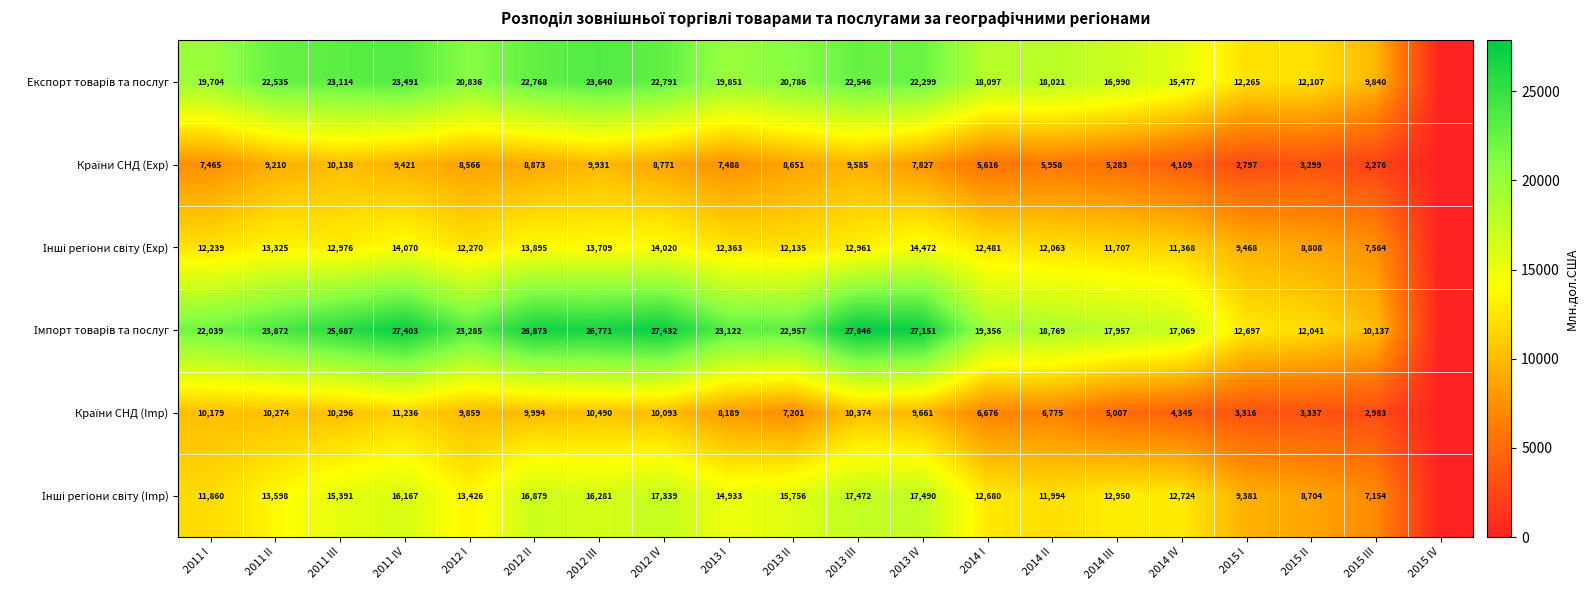

What is the difference between the highest and lowest values at 2011 IV?

17982